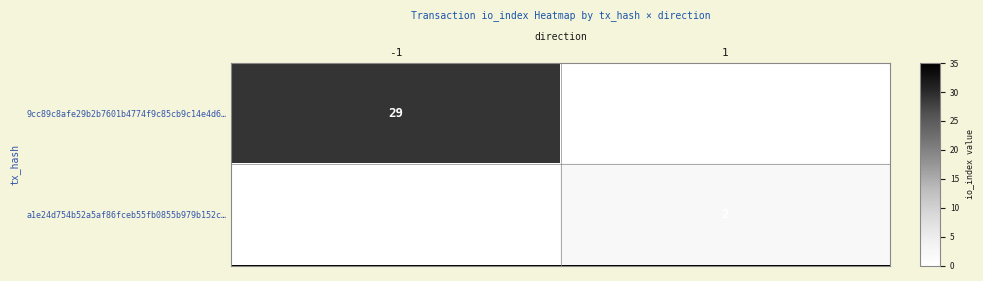

True or false: 9cc89c8afe29b2b7601b4774f9c85cb9c14e4d6… has a value of 48 at -1.

False